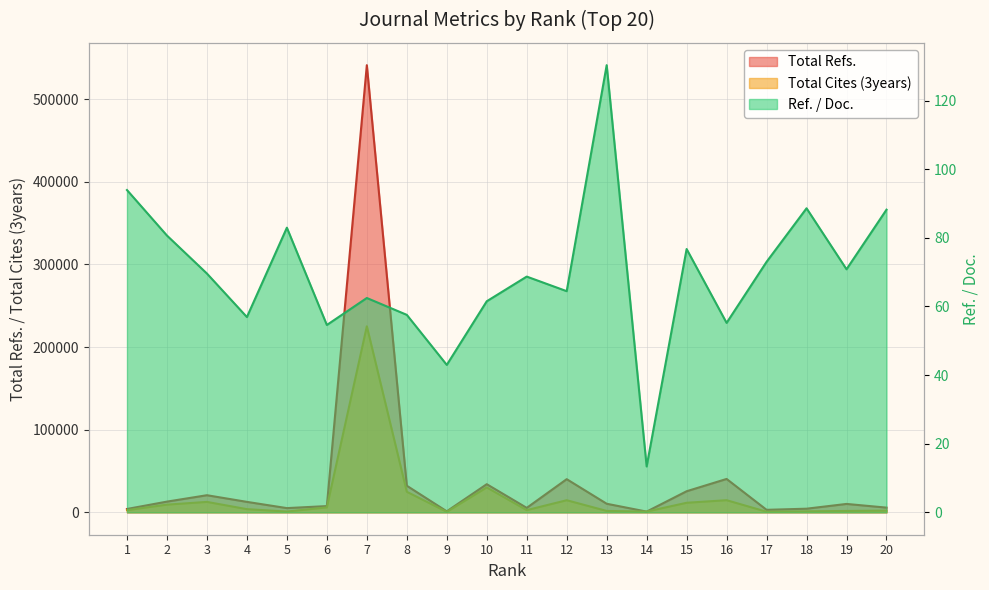

Count the number of categories in the chart.

20